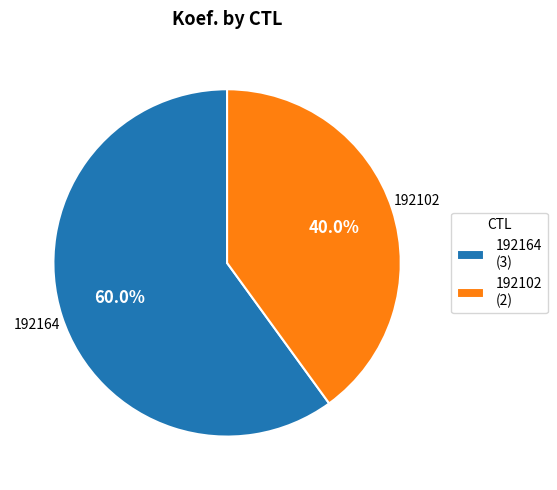

What percentage is the 192164 slice, to the nearest percent?

60%